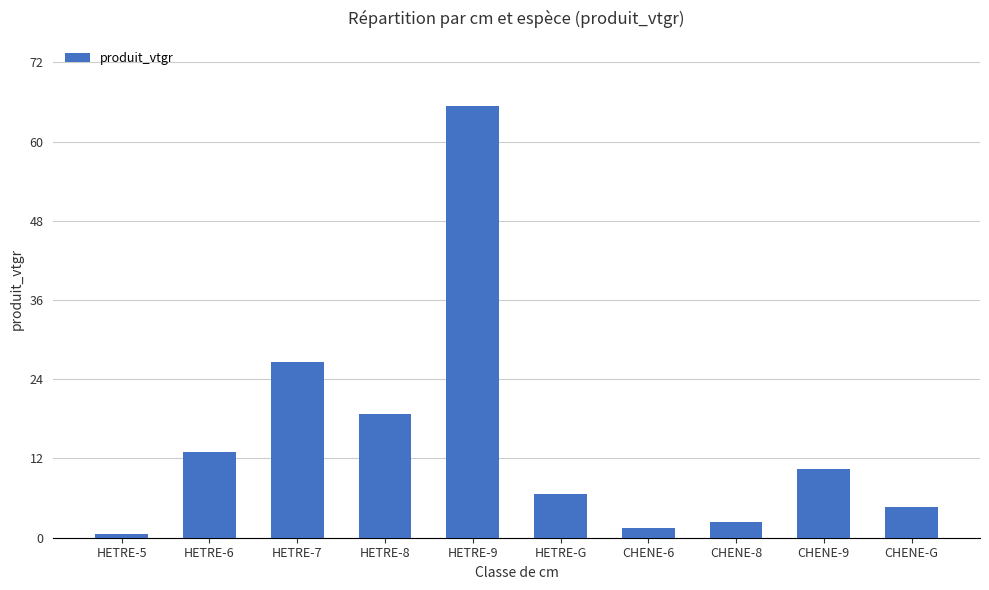

How many data points are less than 10?

5